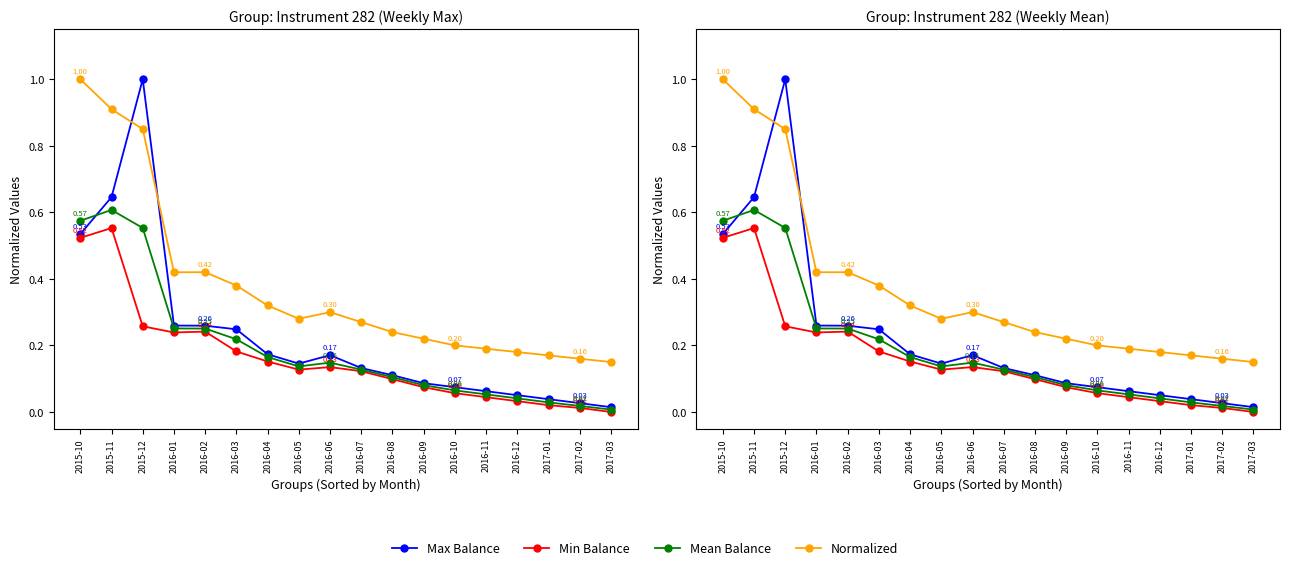

How many series are shown in this chart?

4